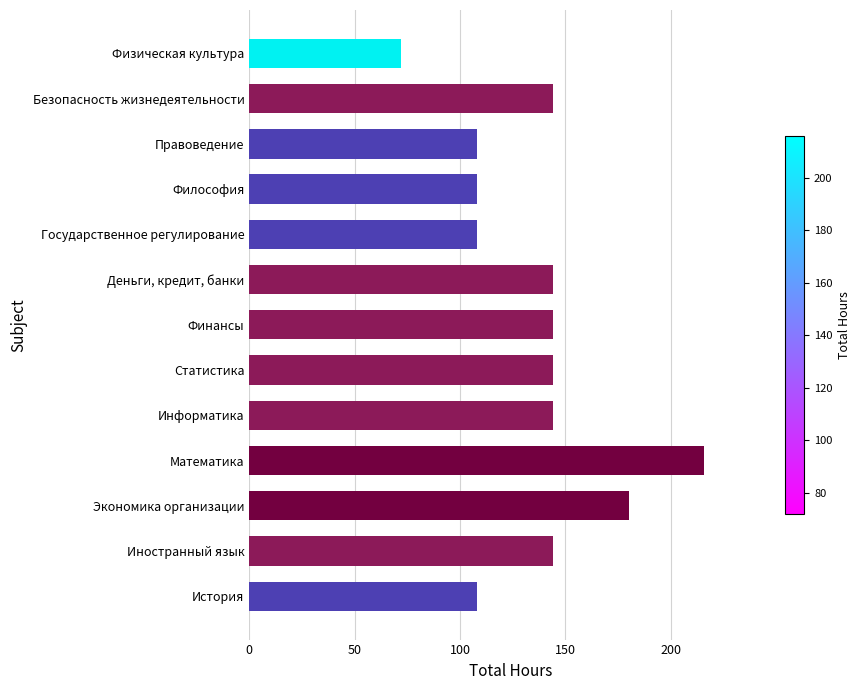

Which has a higher value, Государственное регулирование or Финансы?

Финансы